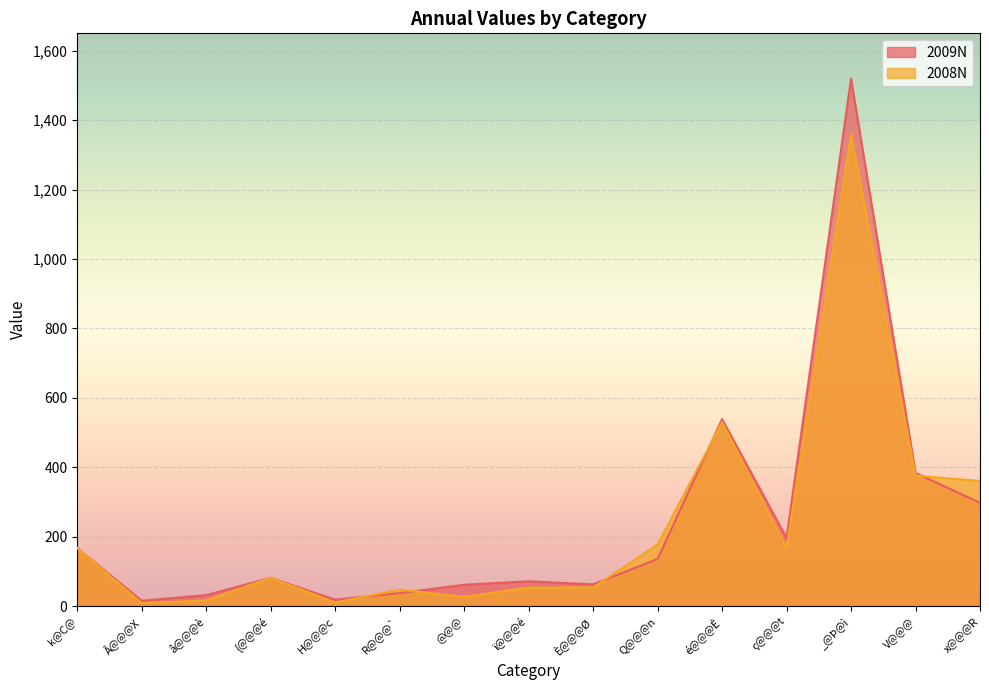

What is the highest value of the 2009N series?

1520